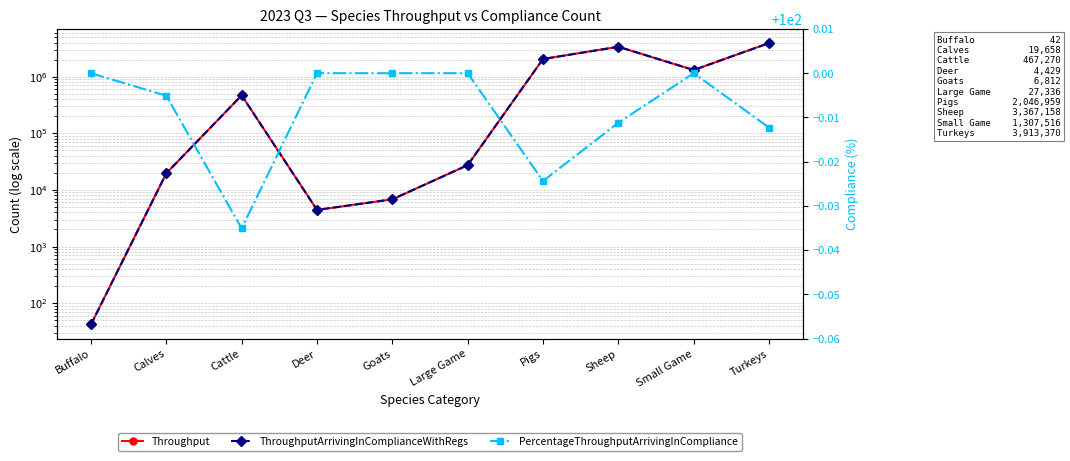

Between which two adjacent categories do ThroughputArrivingInComplianceWithRegs and PercentageThroughputArrivingInCompliance first intersect?

Buffalo and Calves